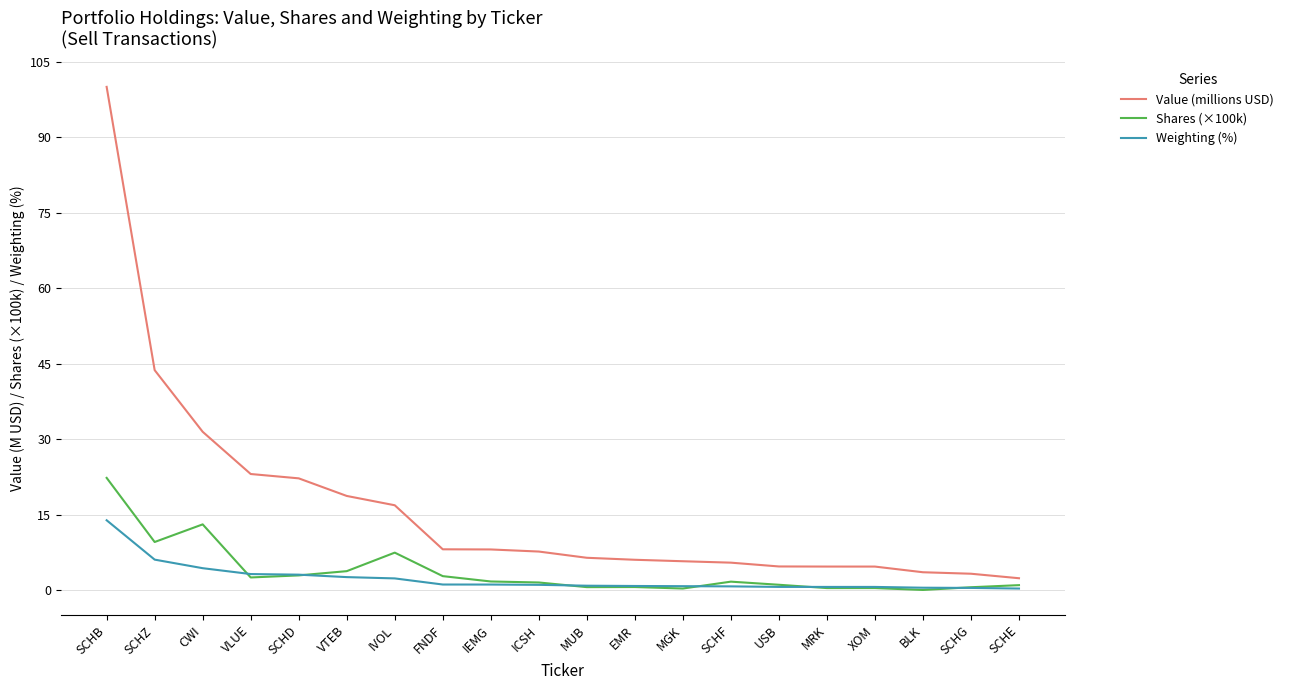

What is the difference between the second highest and second lowest values in the Value (millions USD) series?

40.5